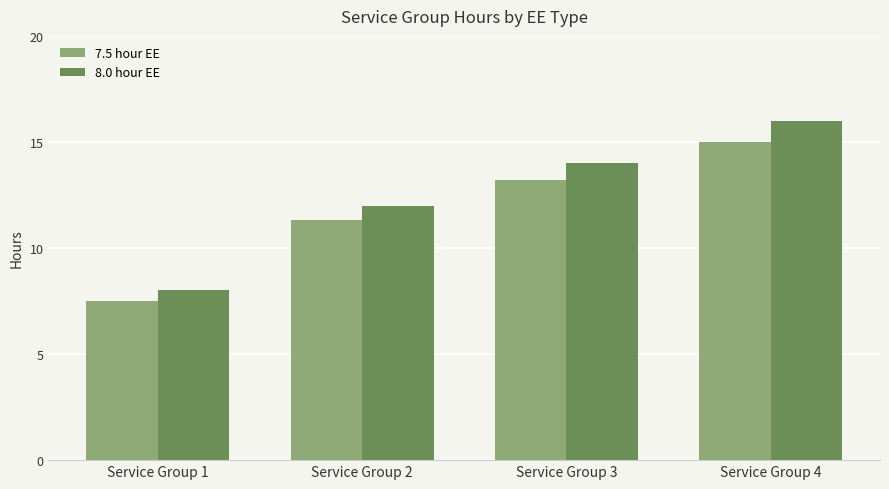

What are all the series names shown in the legend?

7.5 hour EE, 8.0 hour EE